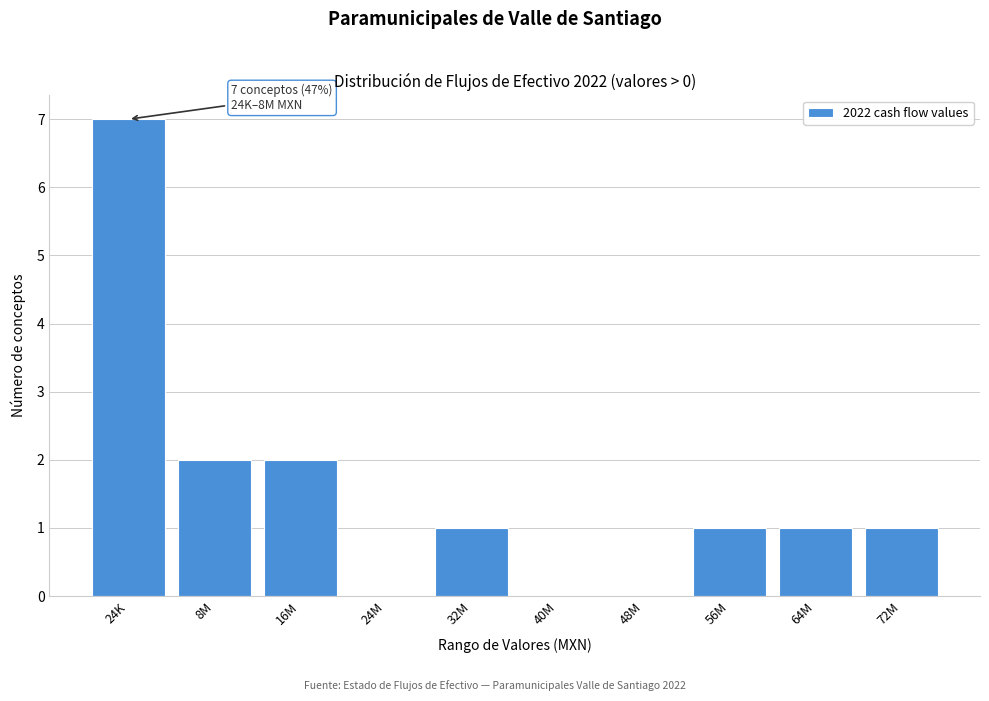

Reading left to right, list all the values displayed in this chart.

24K=7	8M=2	16M=2	24M=0	32M=1	40M=0	48M=0	56M=1	64M=1	72M=1